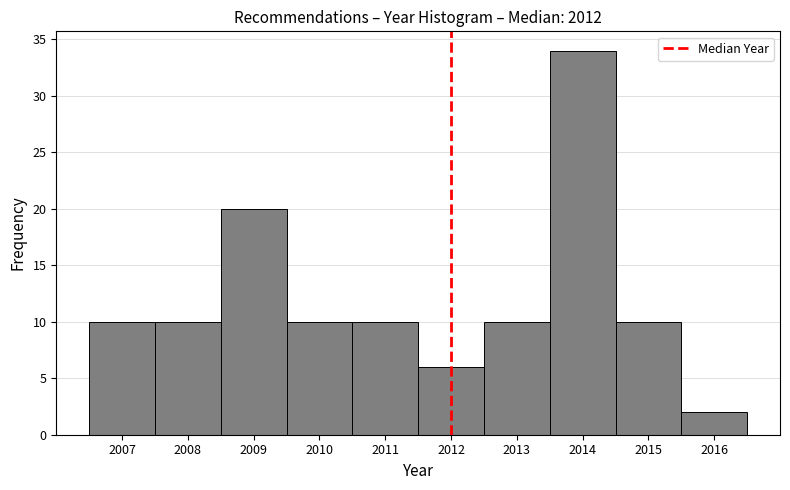

Reading left to right, list every bar in this chart as the range it spans on the x-axis followed by its height. The values are not printed on the chart, so give them approximately, as read against the axis.

2006.5 to 2007.5: 10
2007.5 to 2008.5: 10
2008.5 to 2009.5: 20
2009.5 to 2010.5: 10
2010.5 to 2011.5: 10
2011.5 to 2012.5: 6
2012.5 to 2013.5: 10
2013.5 to 2014.5: 34
2014.5 to 2015.5: 10
2015.5 to 2016.5: 2